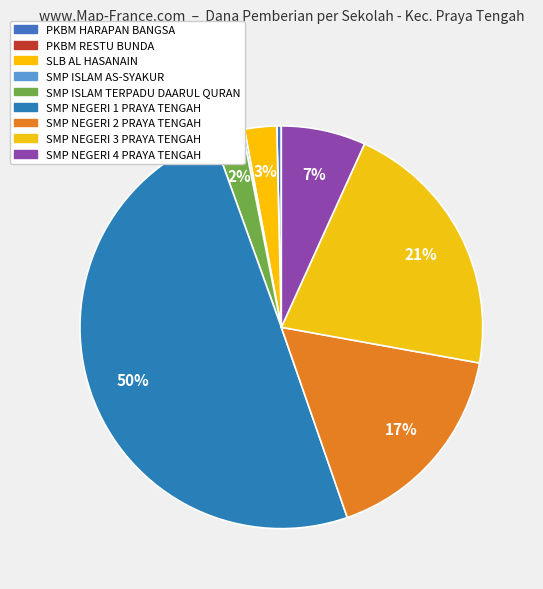

To the nearest percent, what is the difference between the largest and smallest slice percentages?

50%